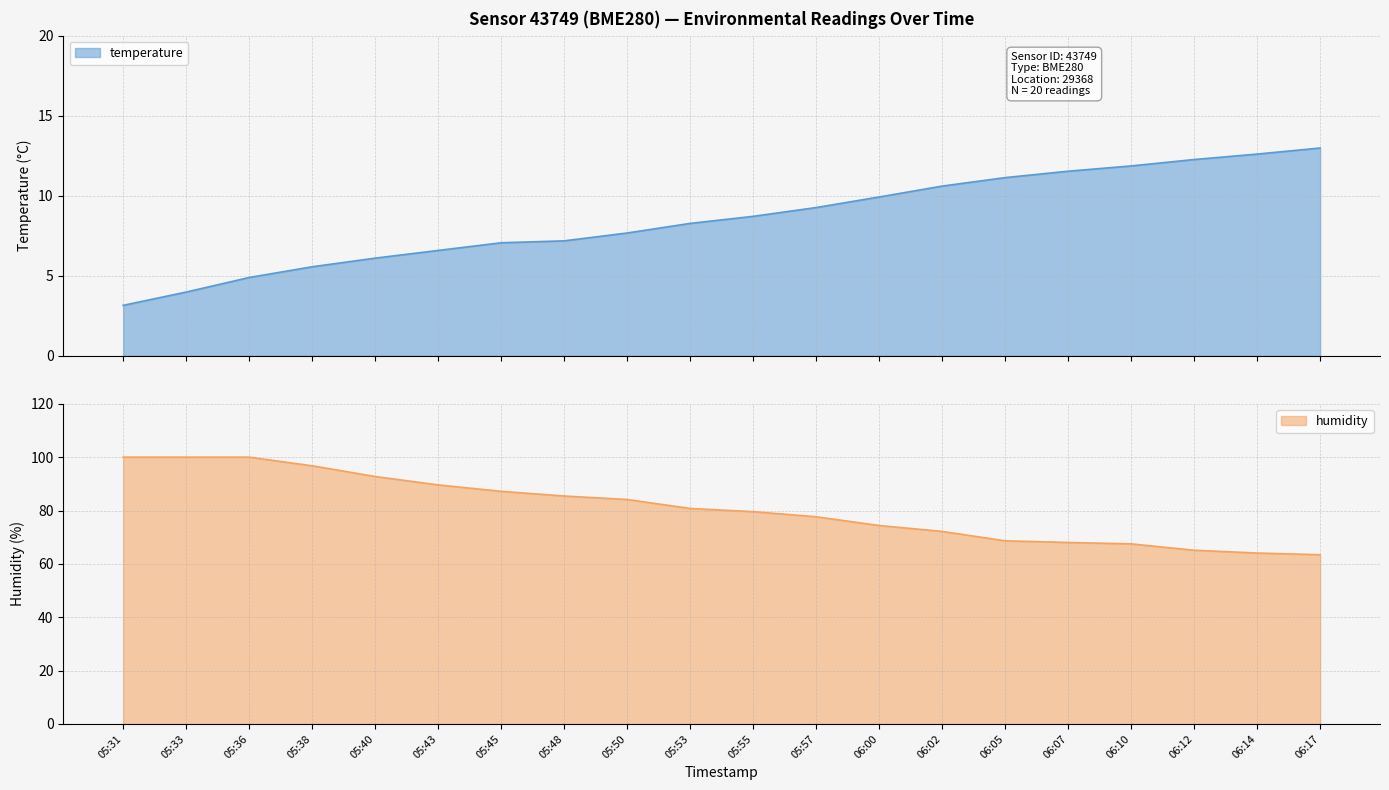

The temperature series shows 6.6 at 05:43. True or false?

True